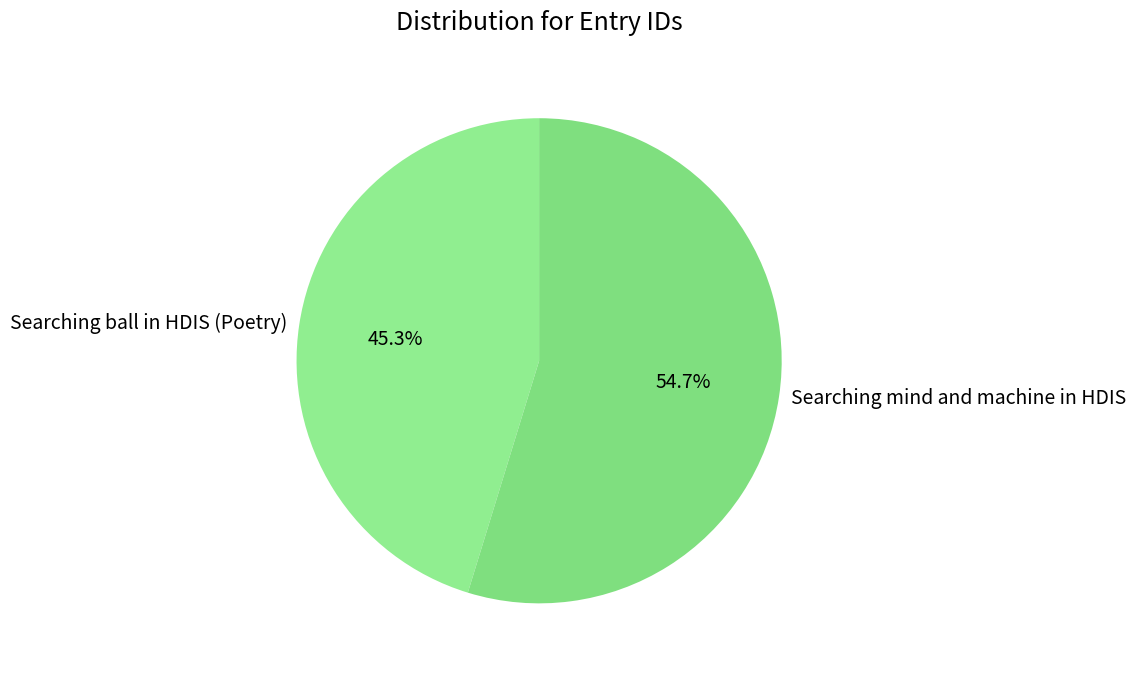

Which slice is the largest?

Searching mind and machine in HDIS